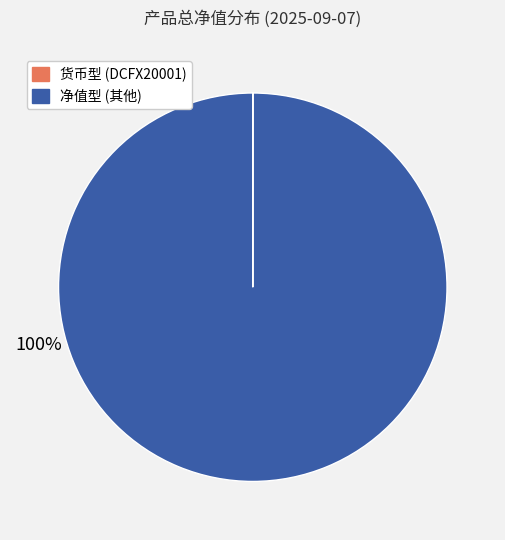

To the nearest percent, what is the difference between the largest and smallest slice percentages?

100%